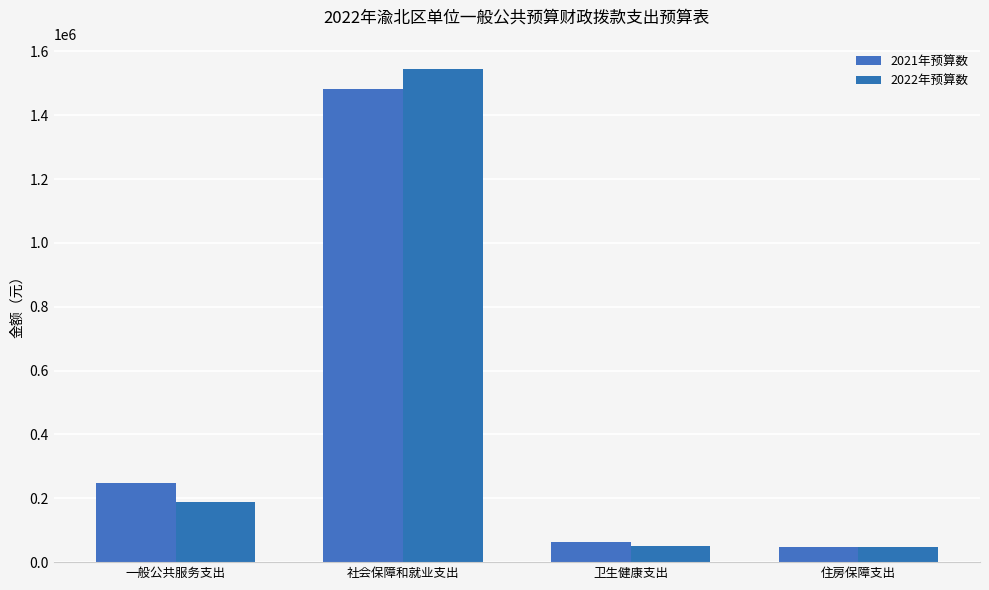

The value of 2022年预算数 at 社会保障和就业支出 is 1546247.6. True or false?

True